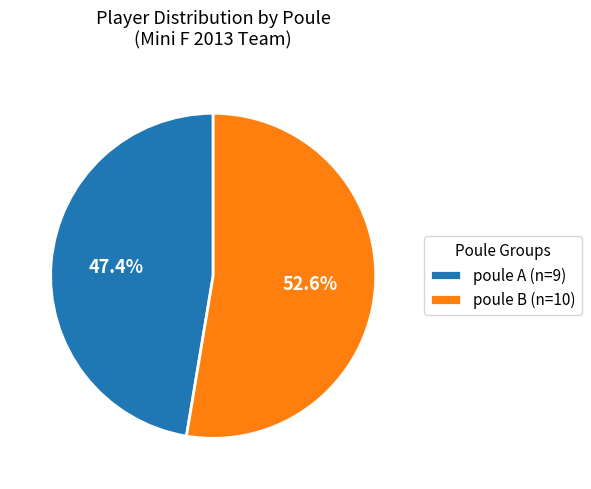

Approximately how many times larger is the value at poule B (n=10) compared to poule A (n=9)?

1.1